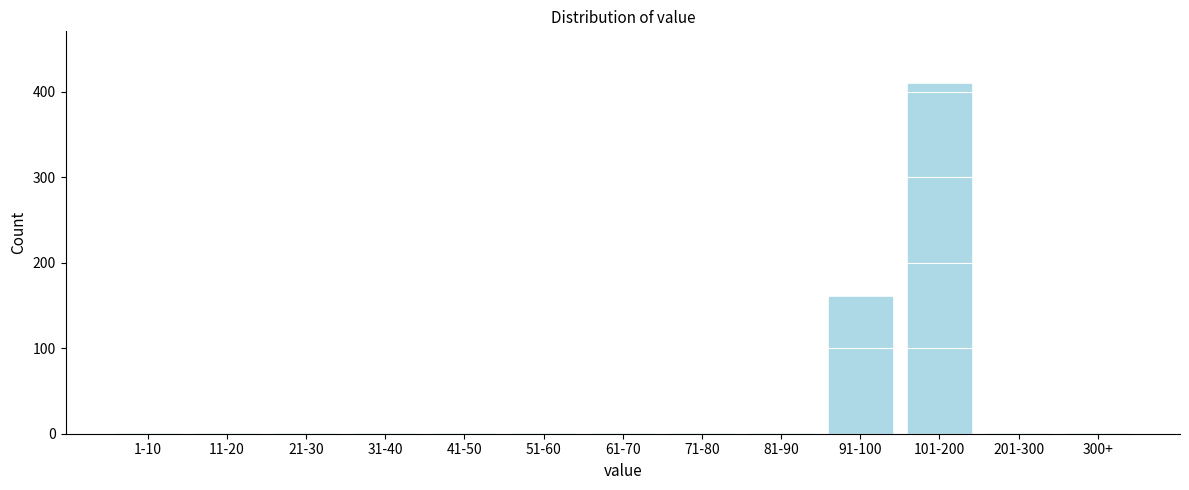

Reading left to right, extract all data points from this chart.

1-10=0	11-20=0	21-30=0	31-40=0	41-50=0	51-60=0	61-70=0	71-80=0	81-90=0	91-100=160	101-200=409	201-300=0	300+=0